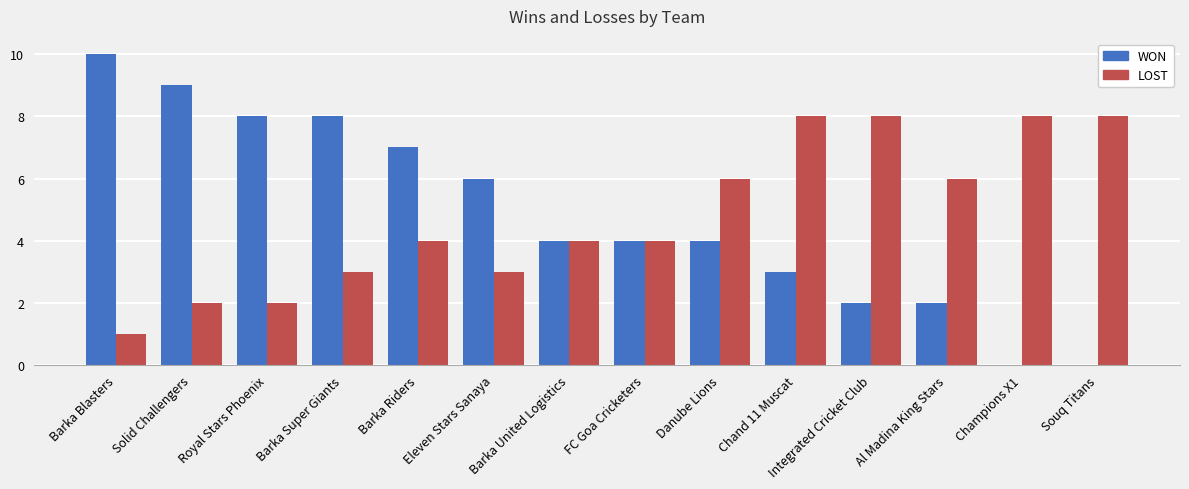

Which series changed the most between Barka Riders and Danube Lions?

WON